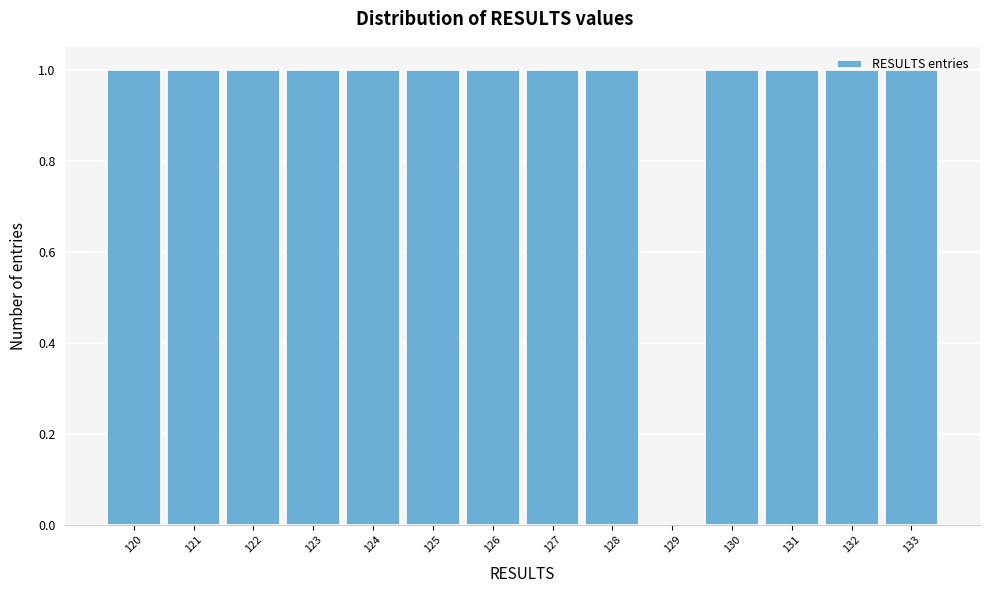

Reading left to right, list every bar in this chart as the range it spans on the x-axis followed by its height. The values are not printed on the chart, so give them approximately, as read against the axis.

119.5 to 120.5: 1
120.5 to 121.5: 1
121.5 to 122.5: 1
122.5 to 123.5: 1
123.5 to 124.5: 1
124.5 to 125.5: 1
125.5 to 126.5: 1
126.5 to 127.5: 1
127.5 to 128.5: 1
128.5 to 129.5: 0
129.5 to 130.5: 1
130.5 to 131.5: 1
131.5 to 132.5: 1
132.5 to 133.5: 1